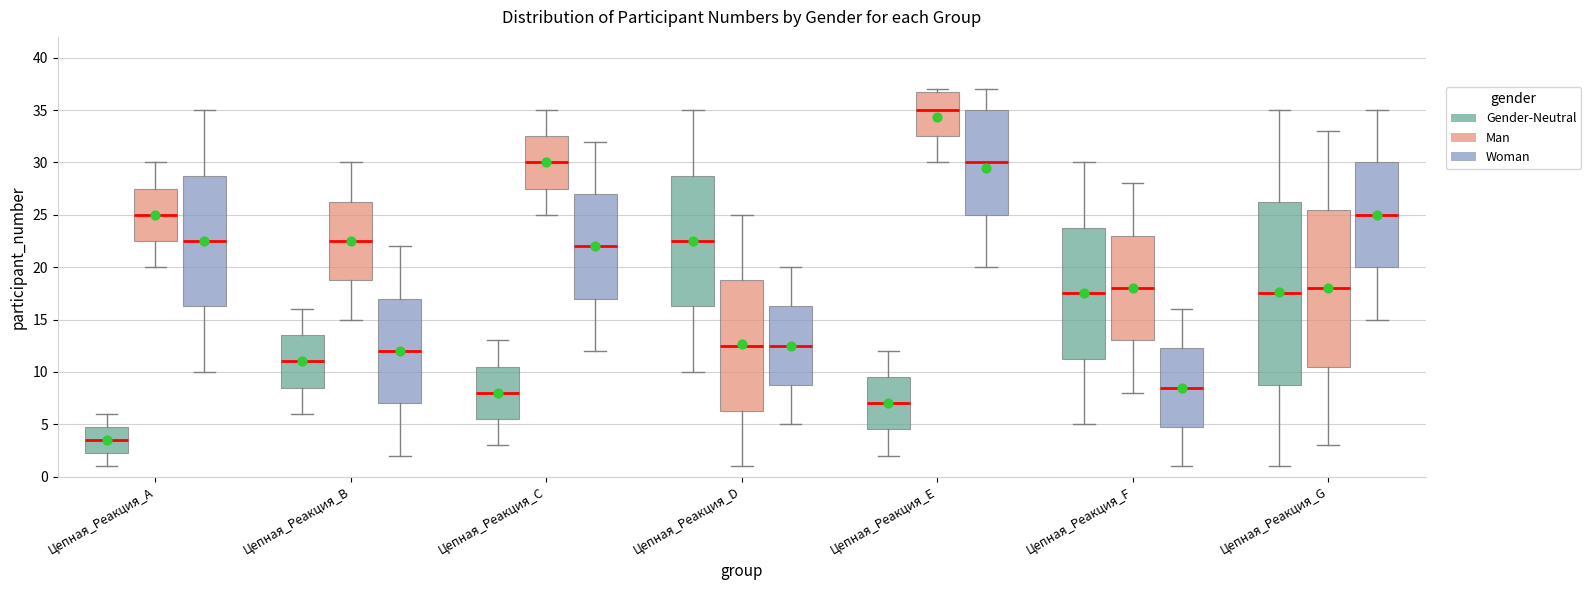

Which box's median line is the highest?

Цепная_Реакция_E (Man)